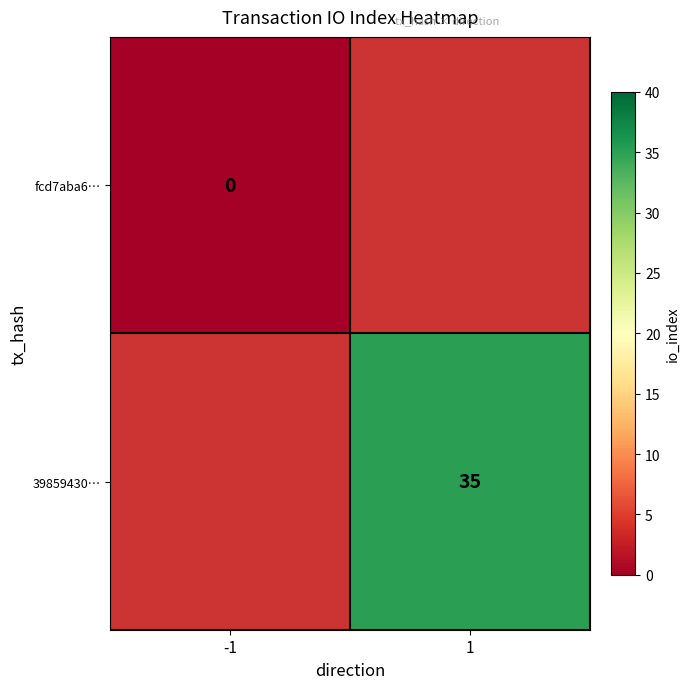

The value of 39859430… at 1 is 52. True or false?

False